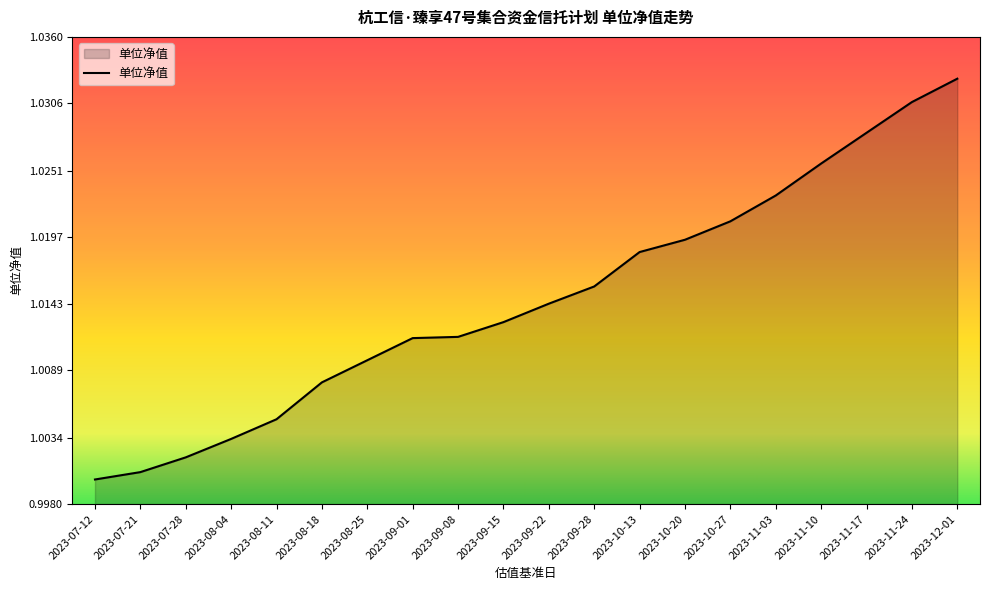

Where is the data nearest to the value 1?

2023-07-12